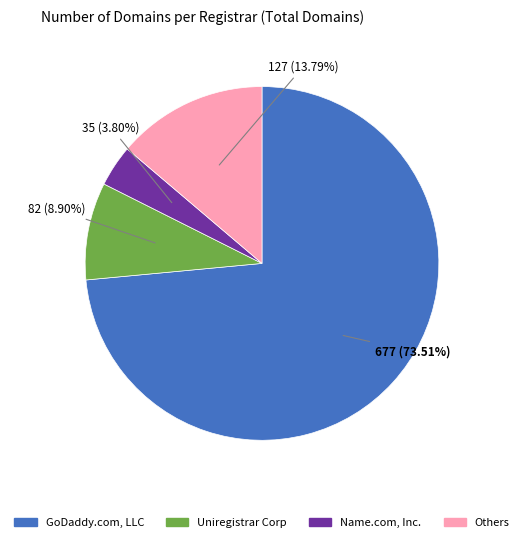

Between Others and Uniregistrar Corp, which is larger?

Others